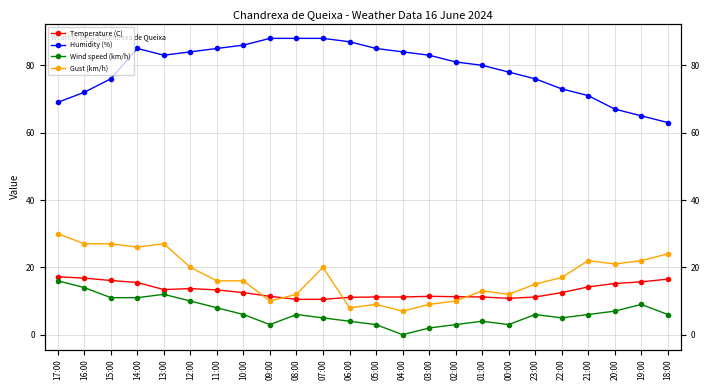

What is the total value across all series at 21:00?

113.2